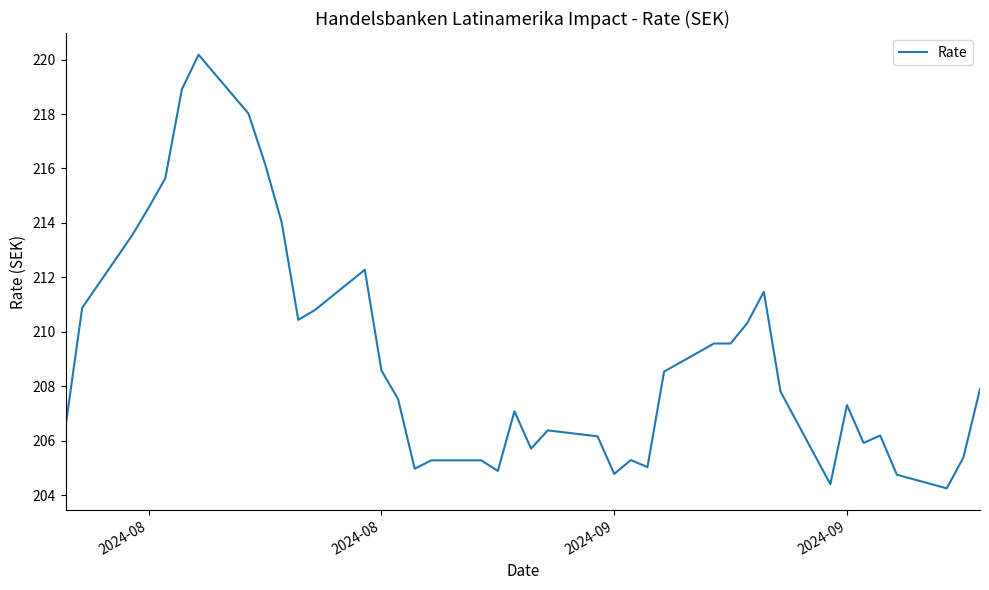

What is the greatest value displayed?

220.2